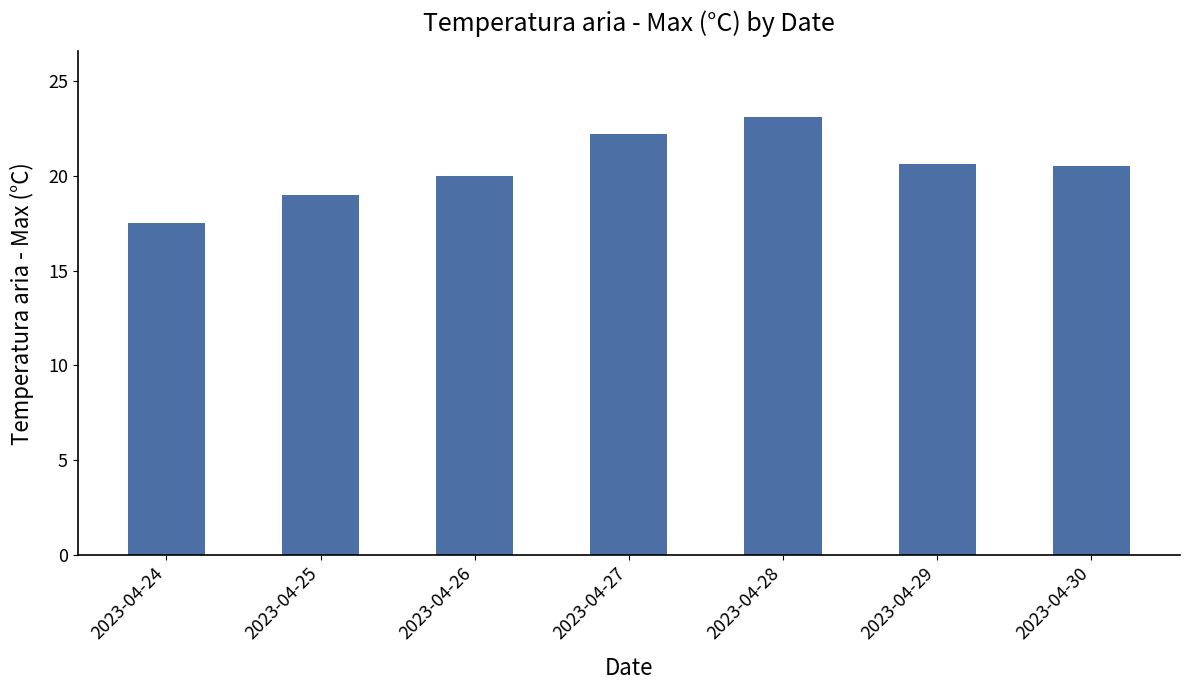

What is the value of the 5th bar from the left?

23.1